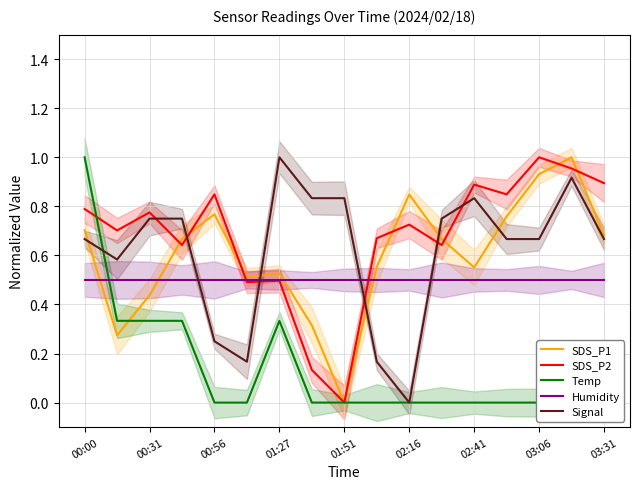

True or false: Signal has a value of 0.1 at 03:06.

False